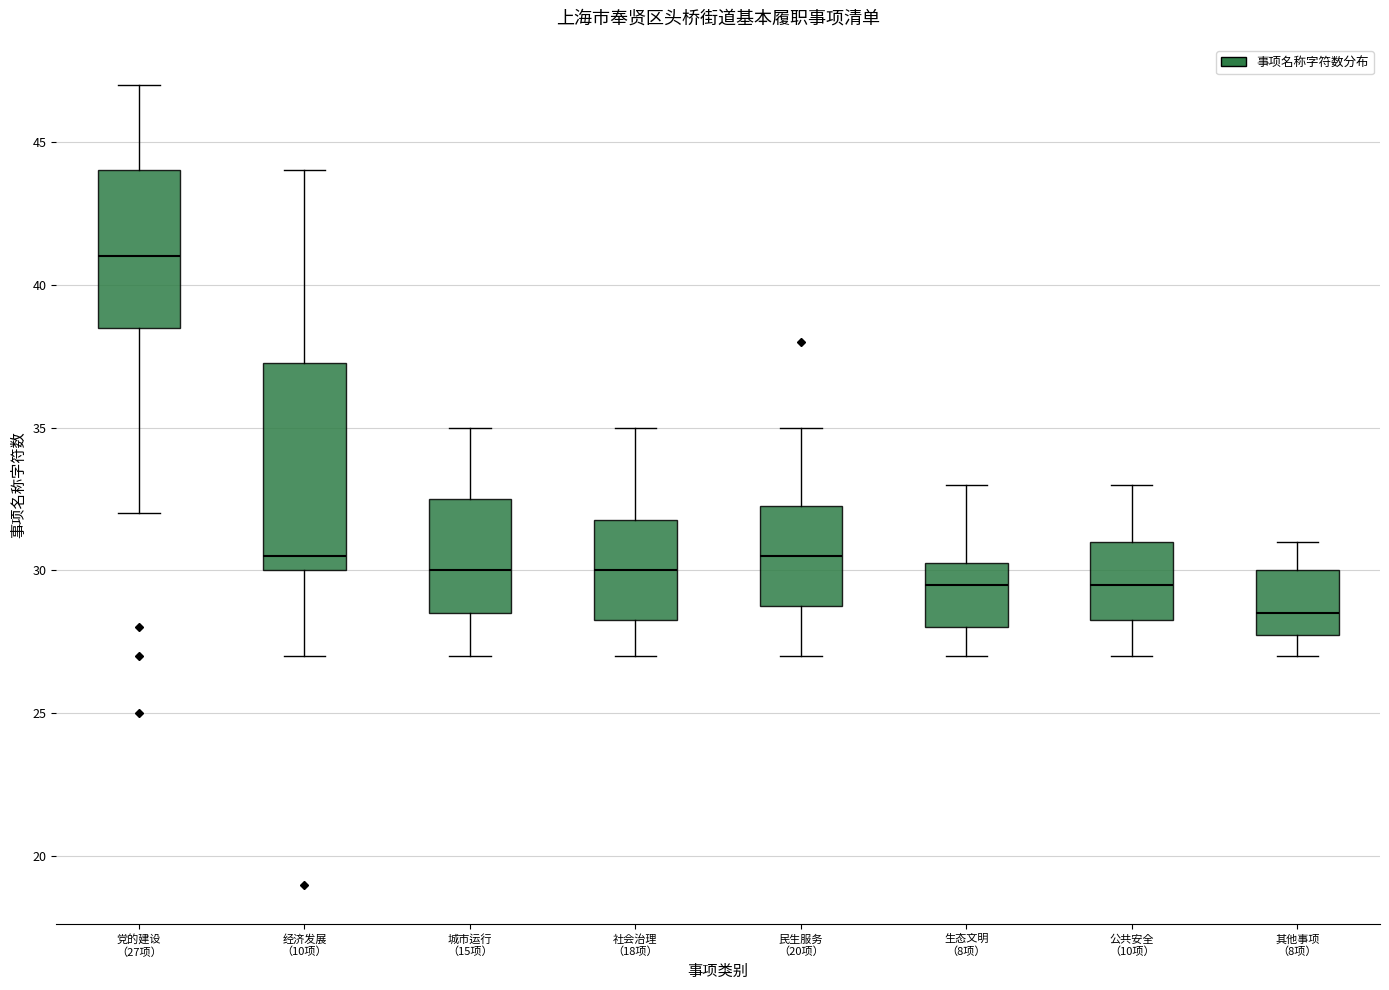

Reading left to right, read every box against the y-axis: the position of its median line, the range the box covers, and the ends of its whiskers. The values are not printed on the chart, so give them approximately, as read against the axis.

党的建设 （27项）: median 41.0, box 38.5 to 44.0, whiskers 32.0 to 47.0
经济发展 （10项）: median 30.5, box 30.0 to 37.5, whiskers 27.0 to 44.0
城市运行 （15项）: median 30.0, box 28.5 to 32.5, whiskers 27.0 to 35.0
社会治理 （18项）: median 30.0, box 28.5 to 32.0, whiskers 27.0 to 35.0
民生服务 （20项）: median 30.5, box 29.0 to 32.5, whiskers 27.0 to 35.0
生态文明 （8项）: median 29.5, box 28.0 to 30.5, whiskers 27.0 to 33.0
公共安全 （10项）: median 29.5, box 28.5 to 31.0, whiskers 27.0 to 33.0
其他事项 （8项）: median 28.5, box 28.0 to 30.0, whiskers 27.0 to 31.0